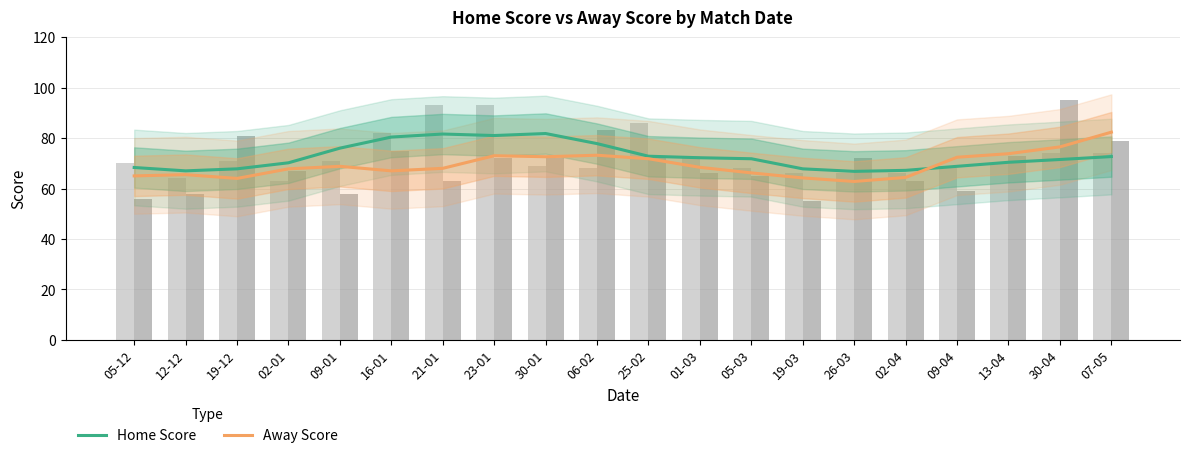

What are all the series names shown in the legend?

Home Score, Away Score